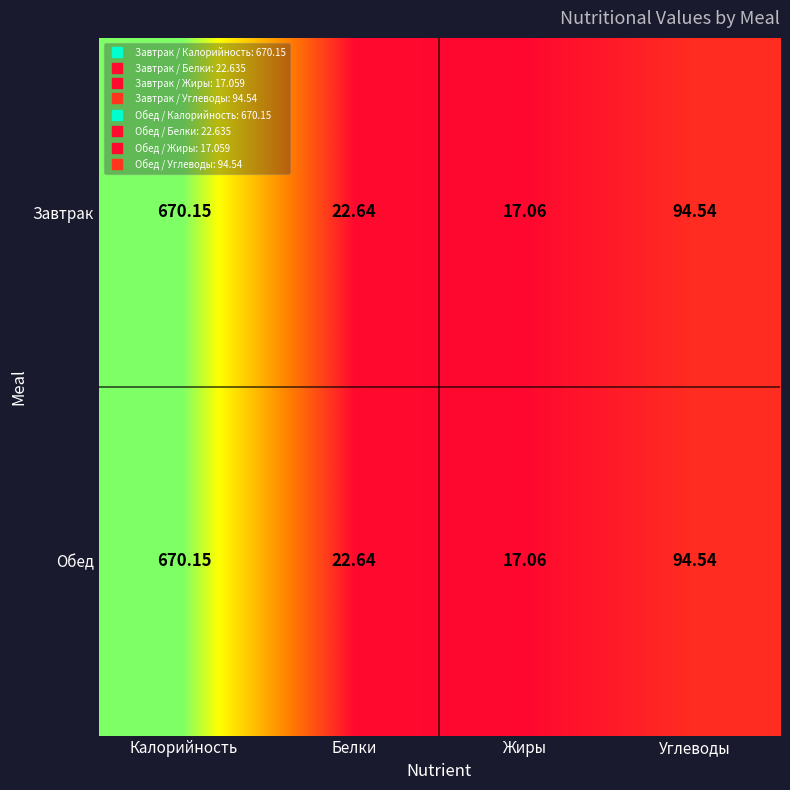

Count the number of categories in the chart.

4